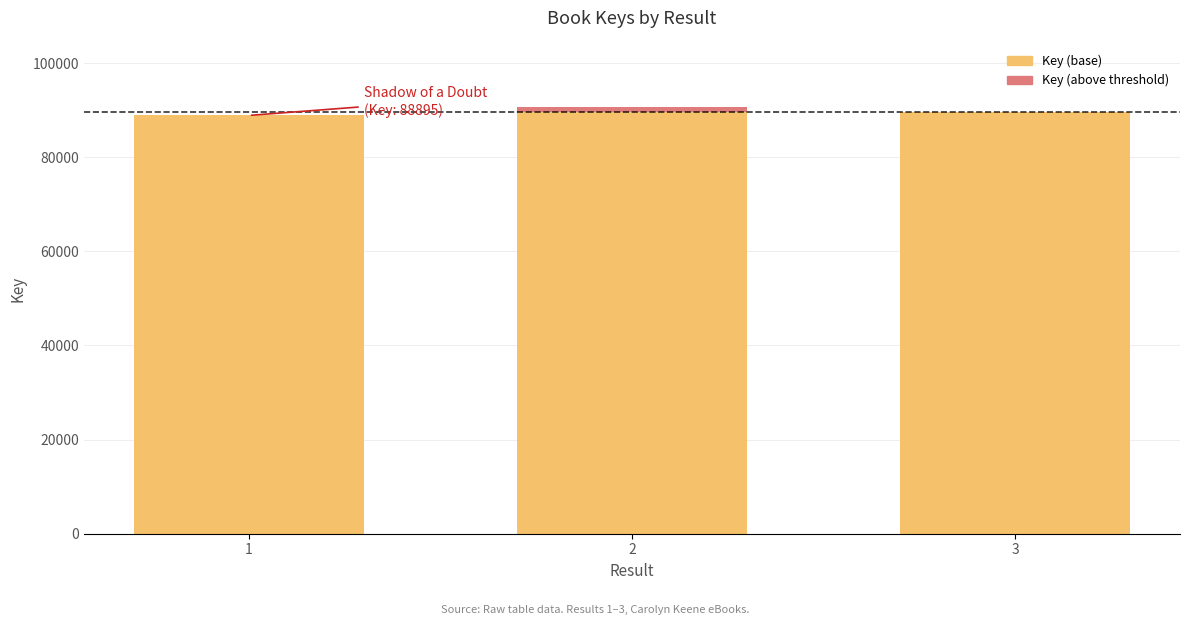

How many data points does each series have?

3